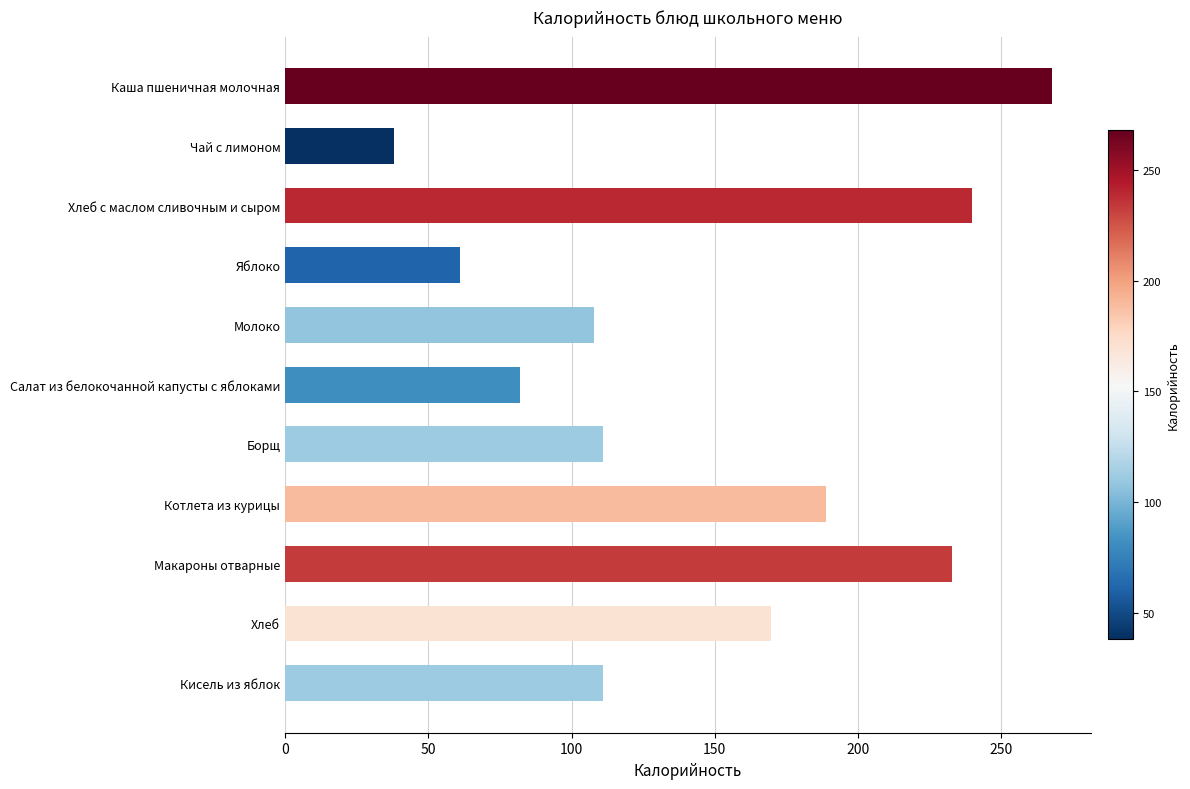

What is the difference between the maximum and minimum values?

230.0